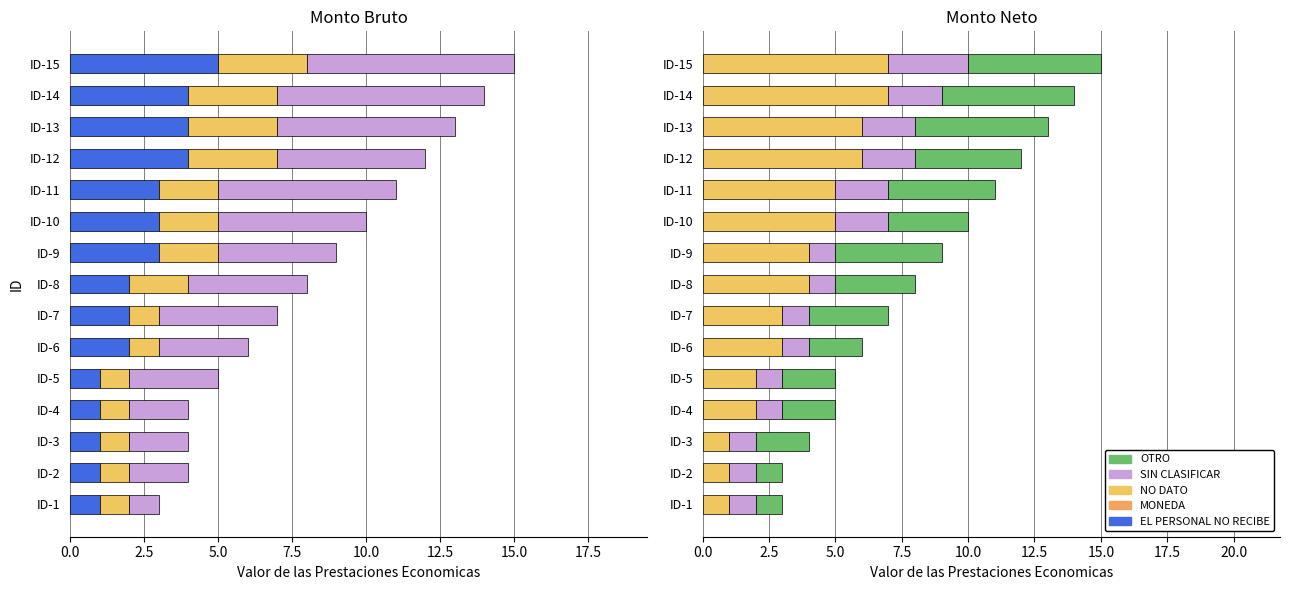

What is the difference between the maximum and minimum values in the NO DATO series?

6